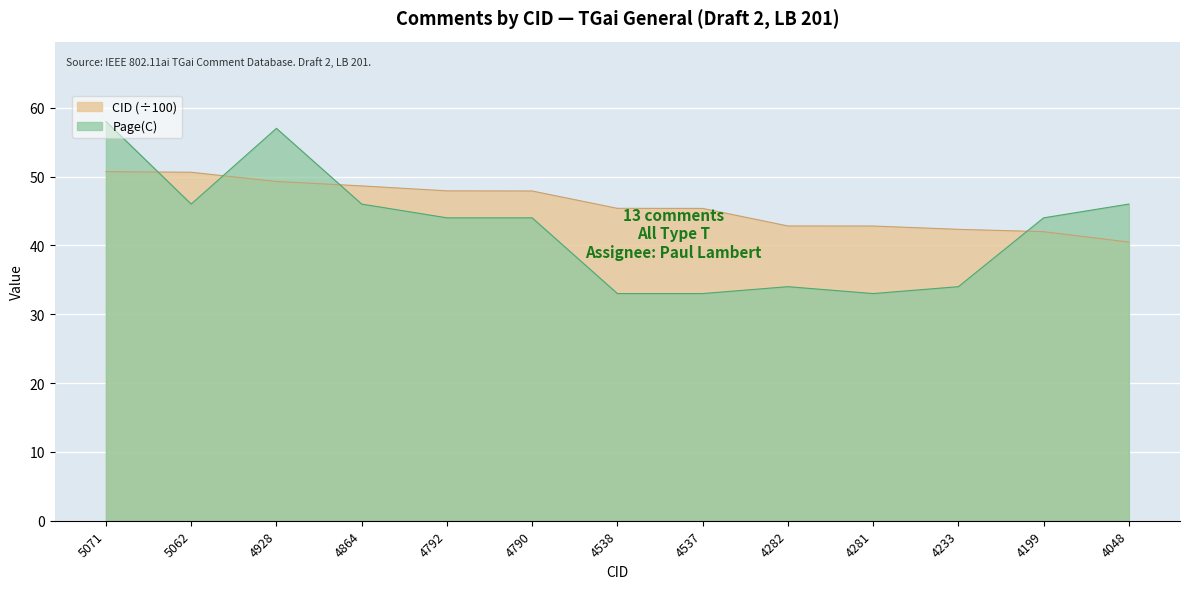

True or false: Page(C) has more than 0 interior local peaks.

True